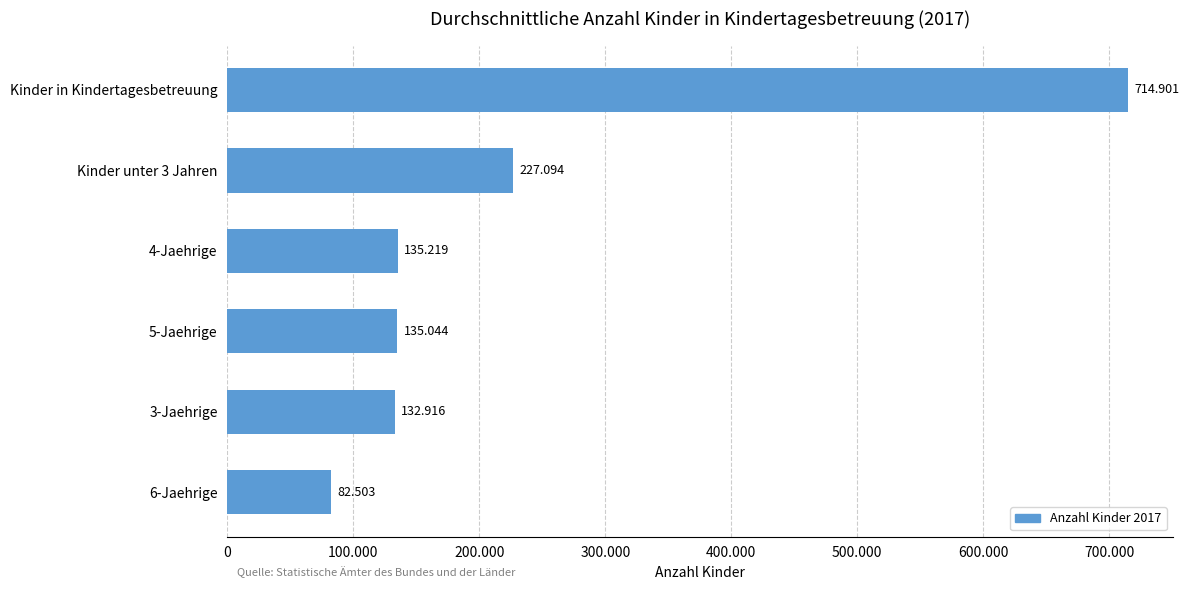

Are the bars horizontal?

Yes